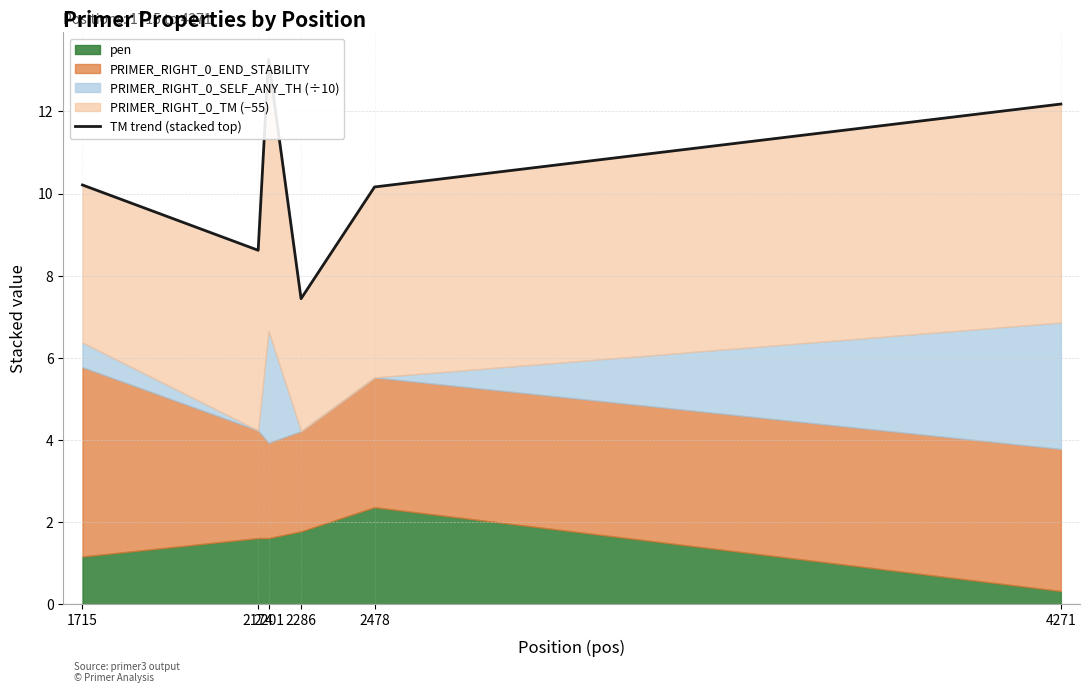

Where is the first local maximum?

2201